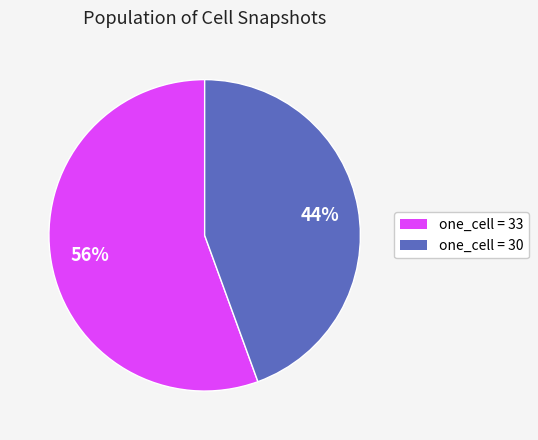

Count the number of slices in the pie.

2